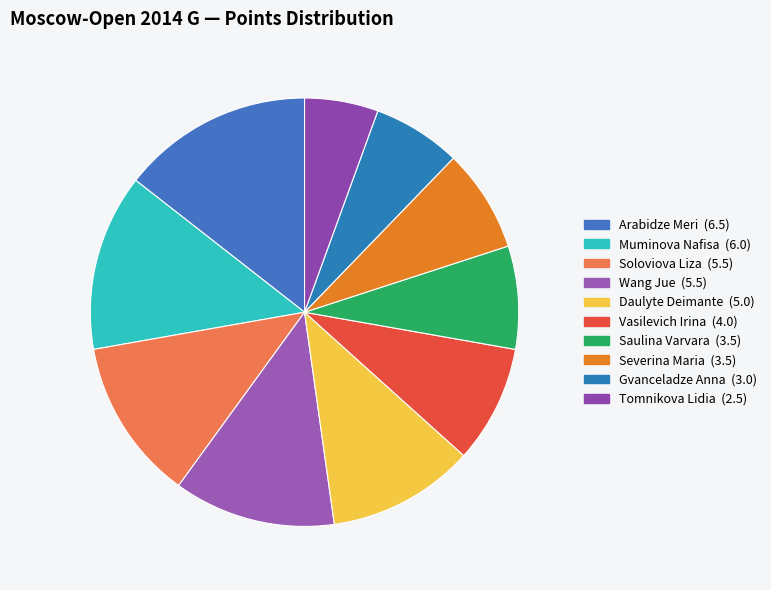

How many slices are in this pie chart?

10